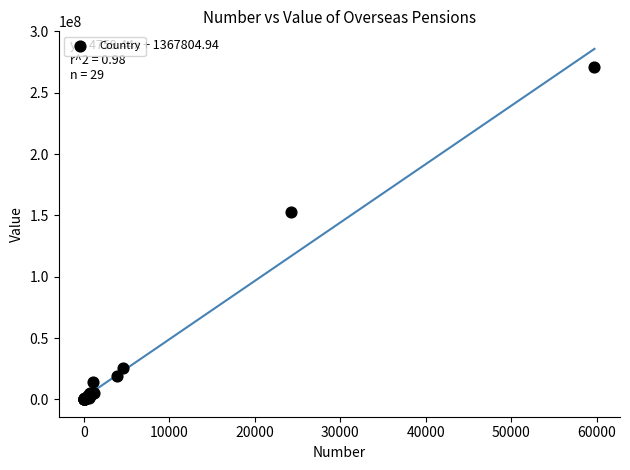

What Y value in the scatter plot is closest to 135565580?

152619745